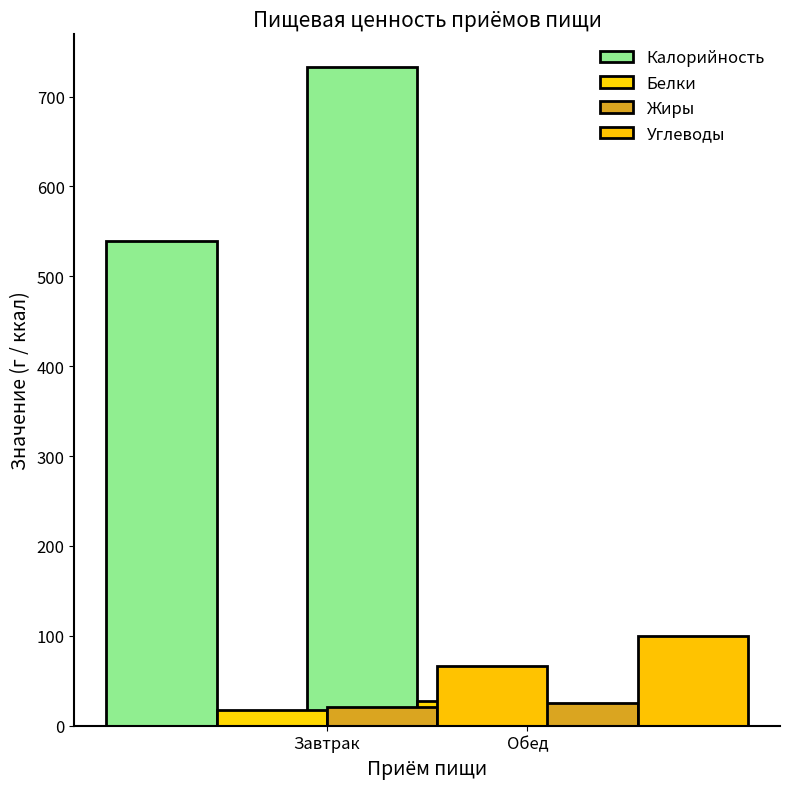

At which label does Калорийность reach its minimum?

Завтрак